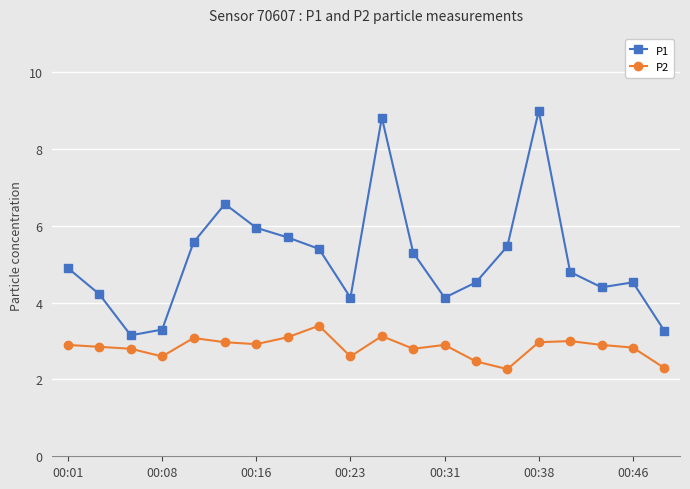

In P1, how many points are higher than both neighbors (excluding endpoints)?

4